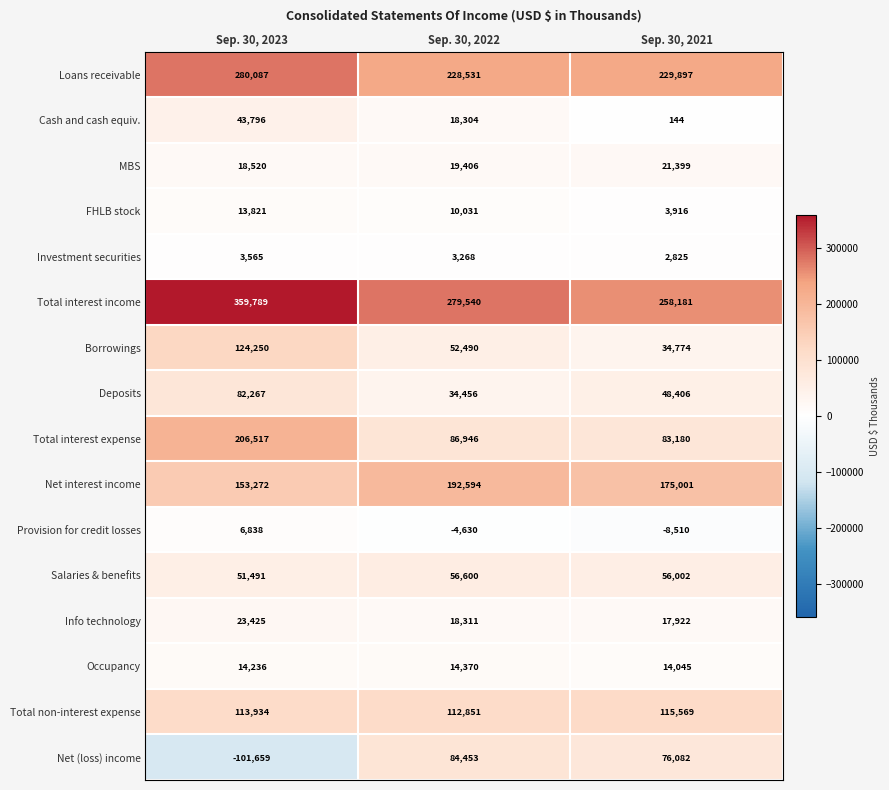

How many data points does each series have?

3